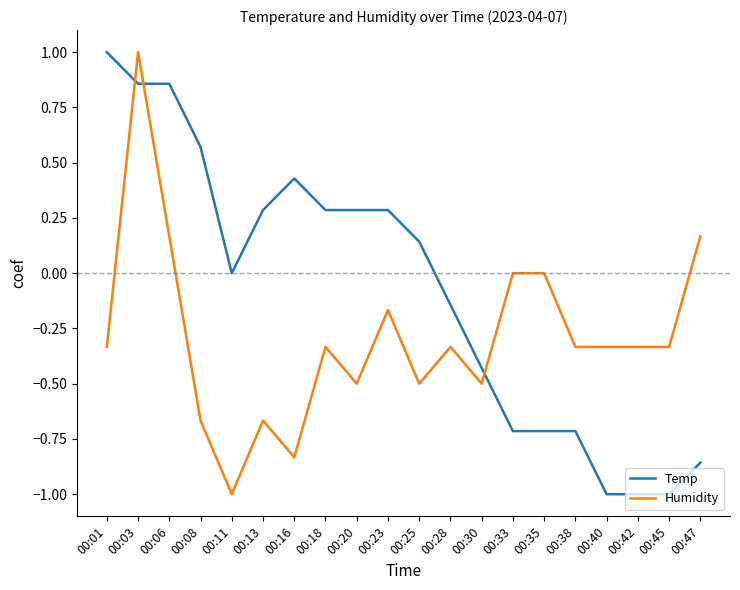

At which label does Temp first exceed 0?

00:01